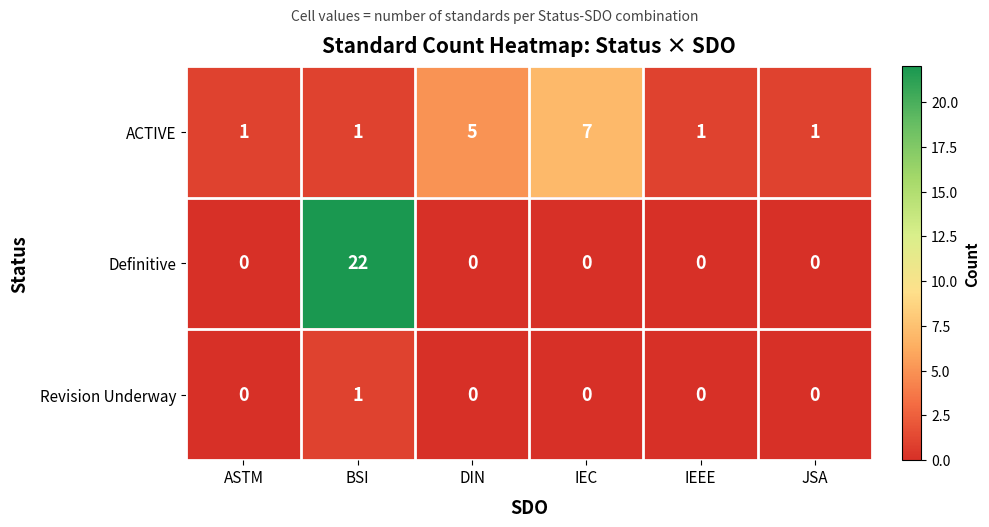

Reading left to right, extract all data points from this chart.

ACTIVE: ASTM=1	BSI=1	DIN=5	IEC=7	IEEE=1	JSA=1
Definitive: ASTM=0	BSI=22	DIN=0	IEC=0	IEEE=0	JSA=0
Revision Underway: ASTM=0	BSI=1	DIN=0	IEC=0	IEEE=0	JSA=0